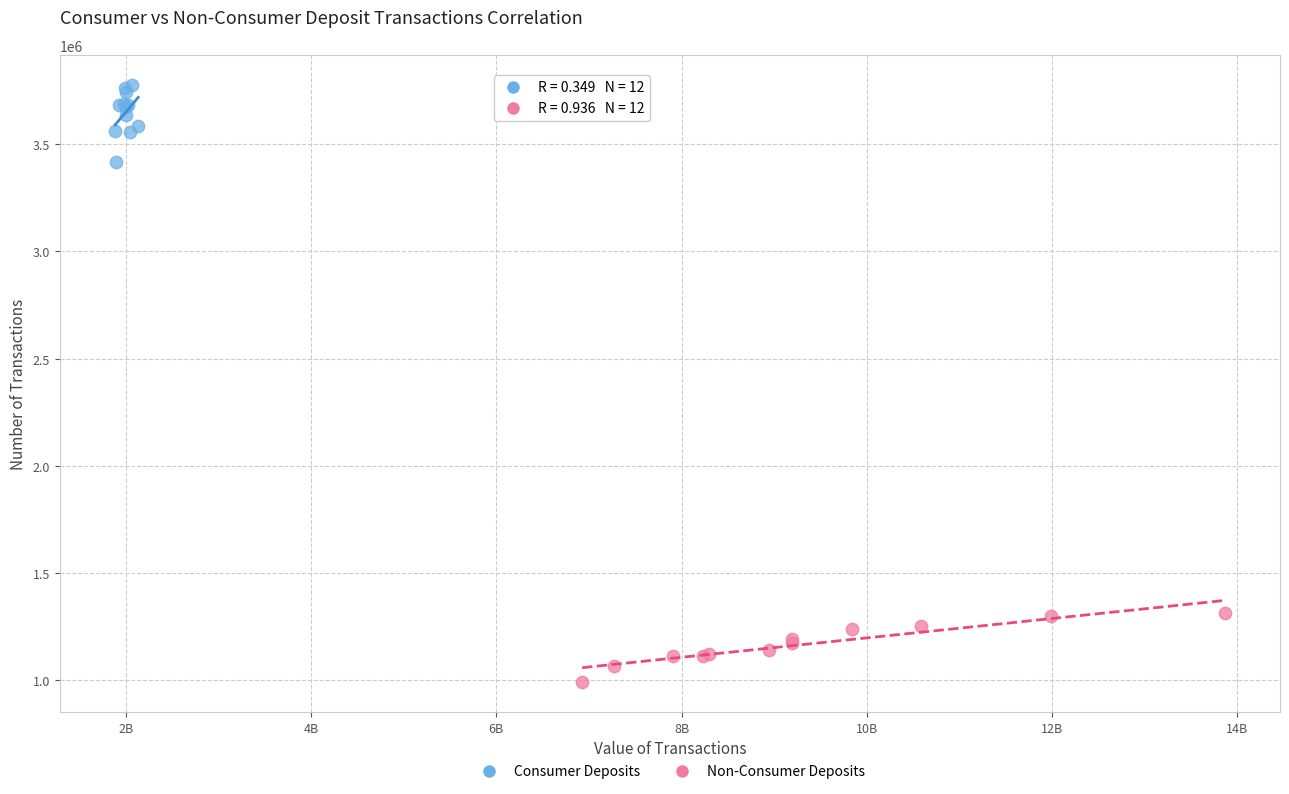

What are all the series names shown in the legend?

Consumer Deposits, Non-Consumer Deposits